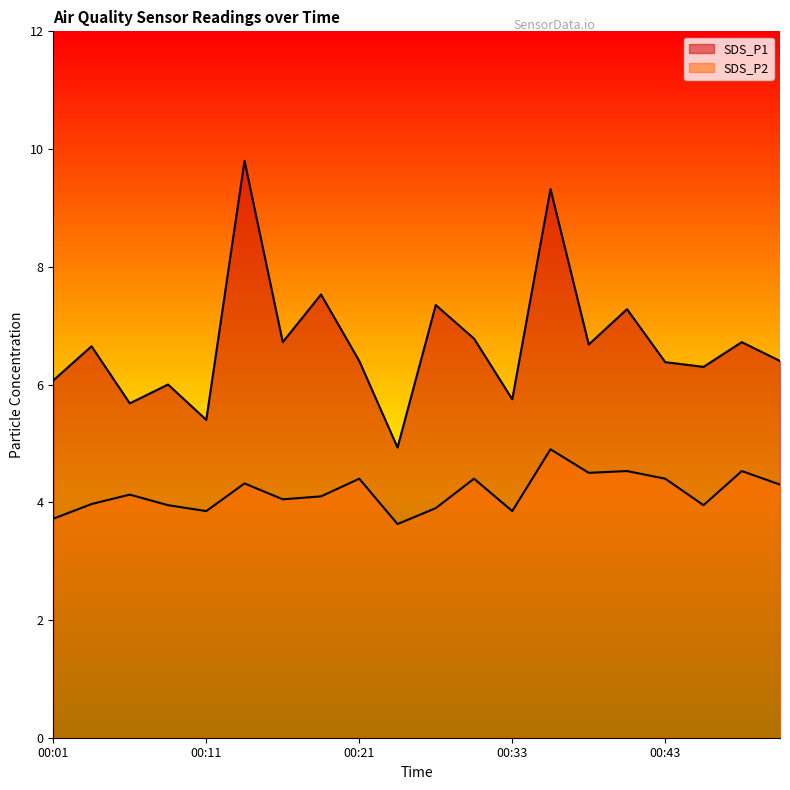

What is the value of the SDS_P1 point at the 19th from the left?

6.7